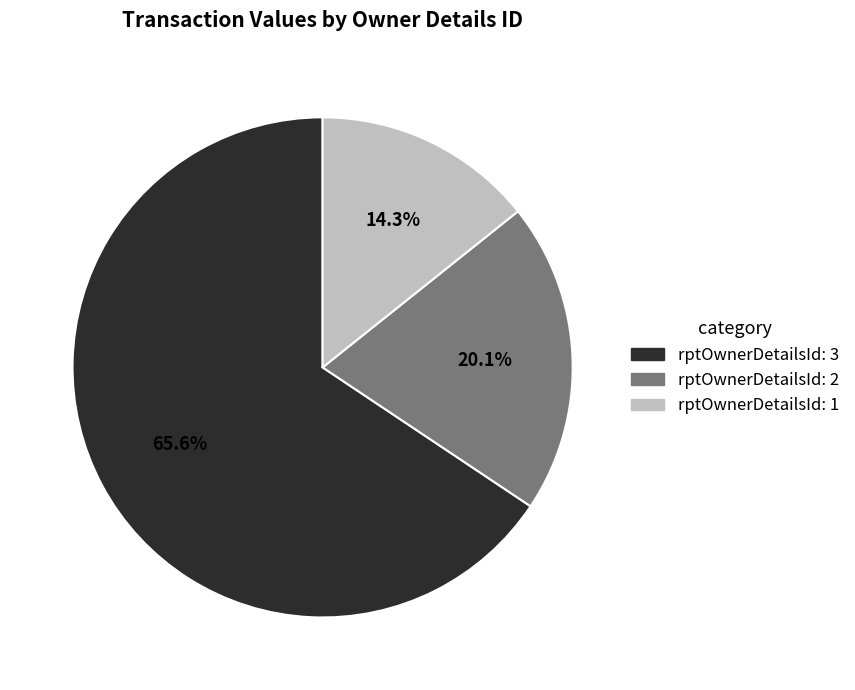

Combined, do rptOwnerDetailsId: 2 and rptOwnerDetailsId: 3 account for over 50%?

Yes